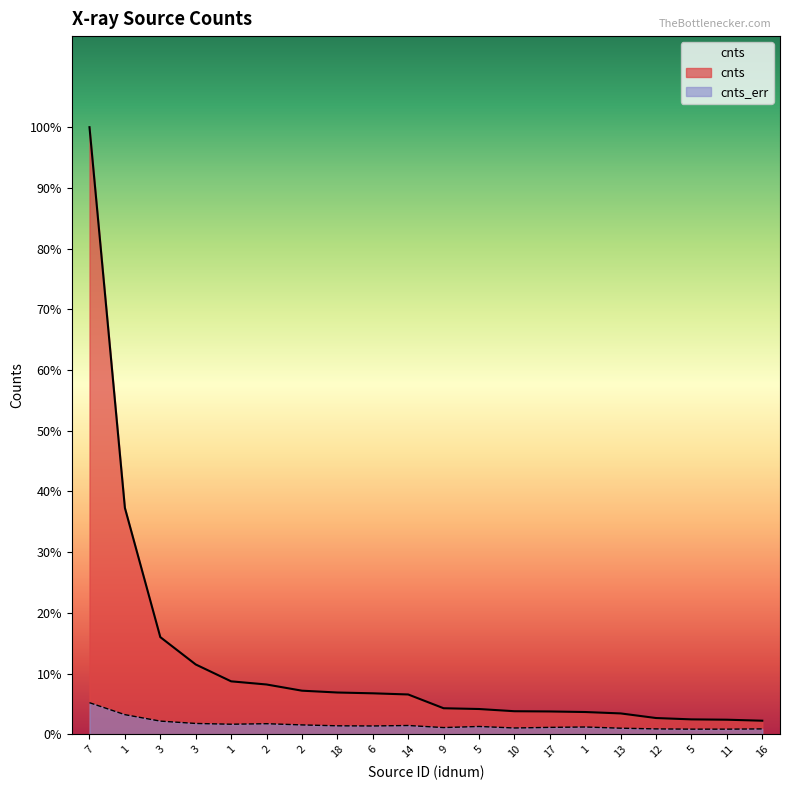

List the series in order of their peak value, highest first.

cnts, cnts_err